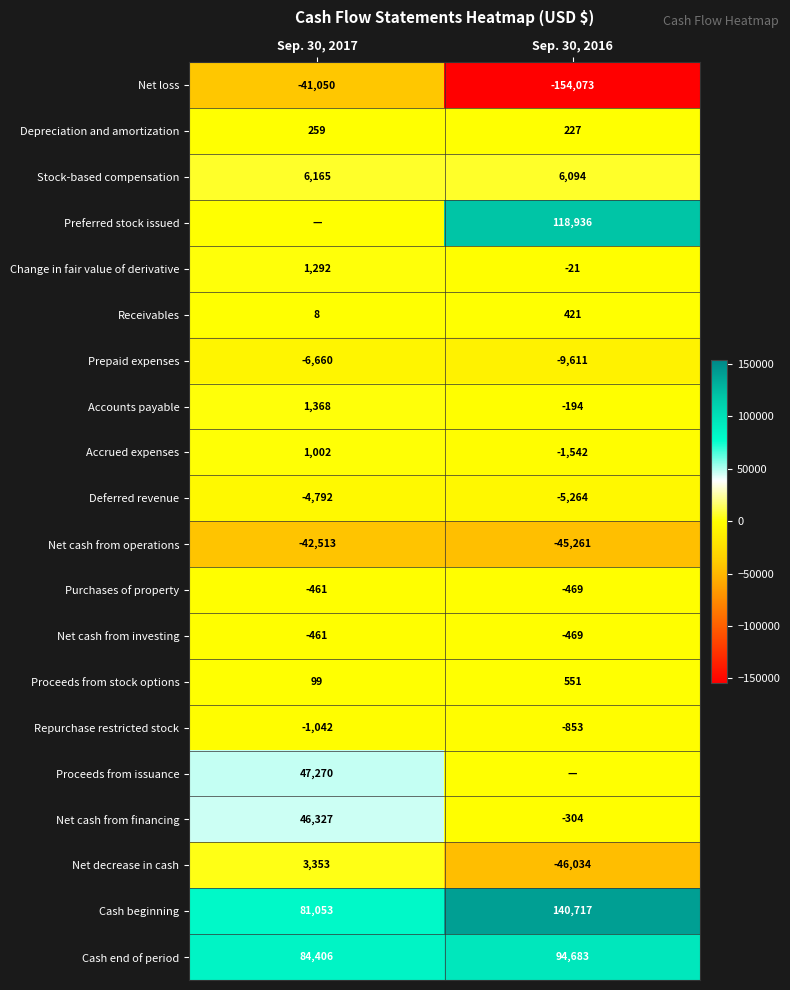

Is the value of Net loss at Sep. 30, 2016 greater than the value of Change in fair value of derivative at Sep. 30, 2017?

No